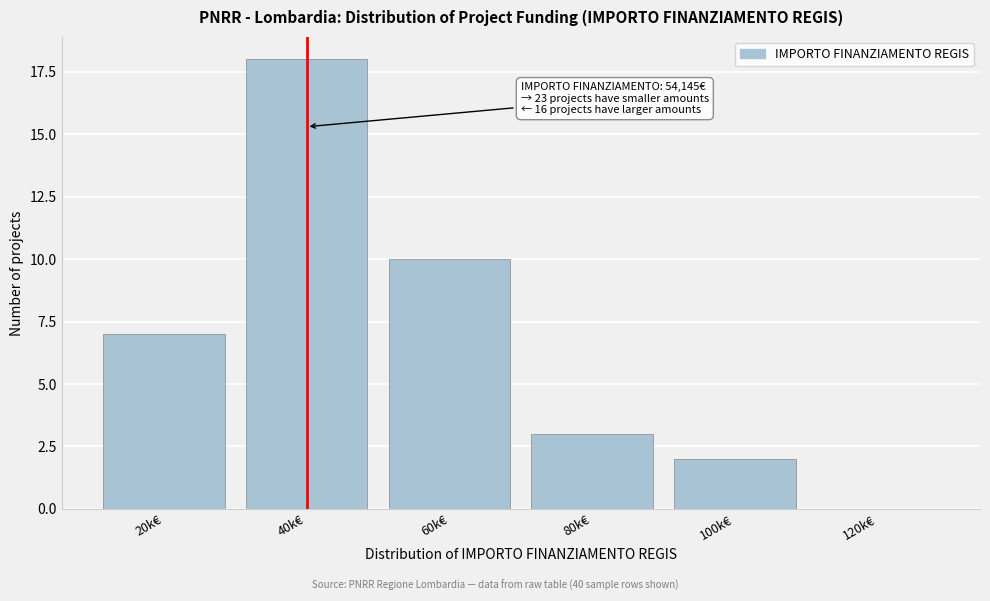

Reading right to left, transcribe all the data shown in this chart.

120k€=0	100k€=2	80k€=3	60k€=10	40k€=18	20k€=7